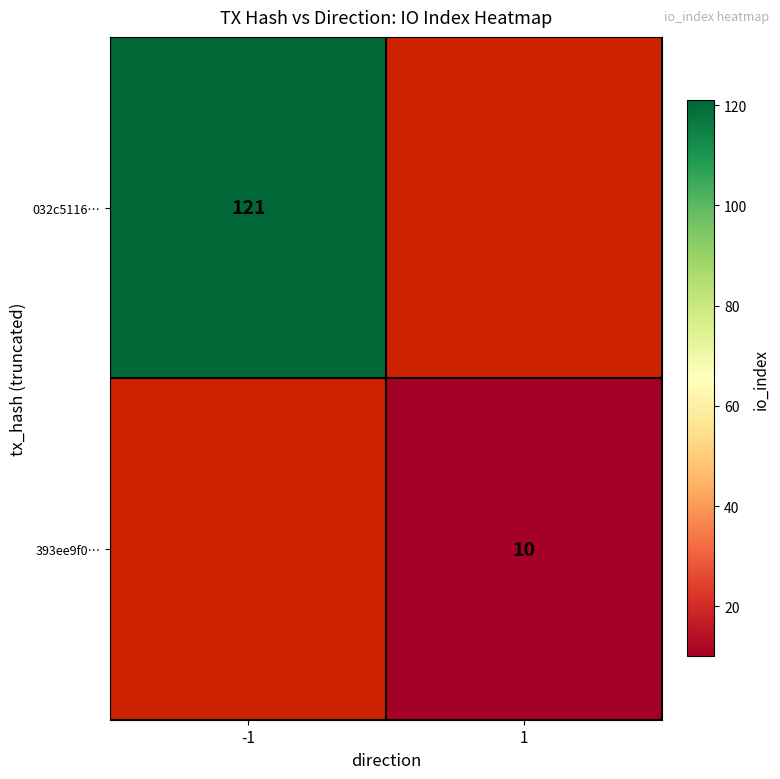

Which has a higher value, 1 or -1?

-1